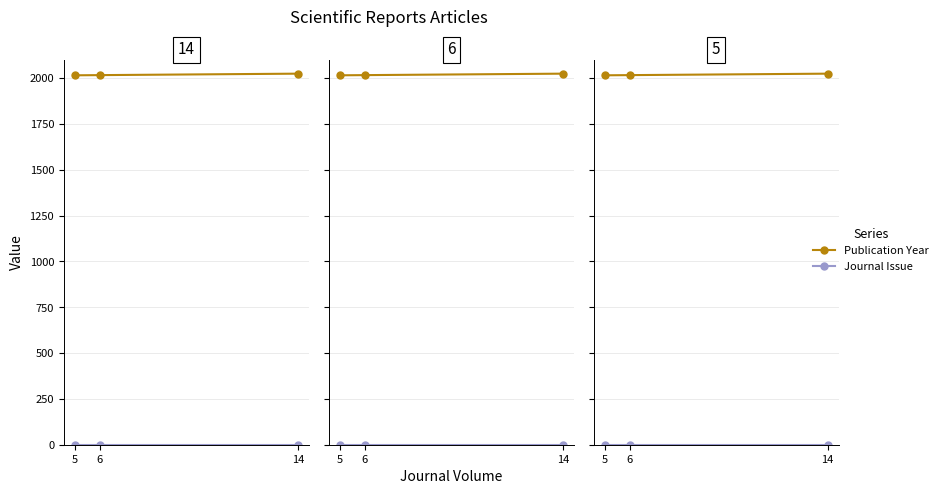

What is the average value of the Journal Issue series?

1